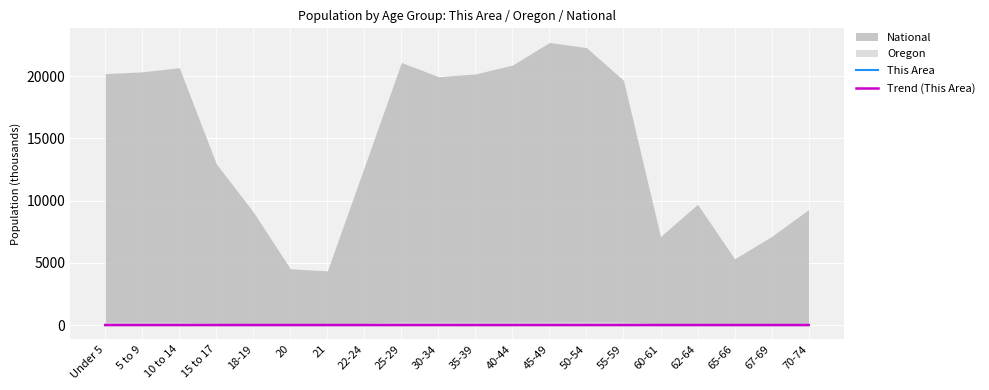

What is the approximate value of This Area at 35-39?

1.5